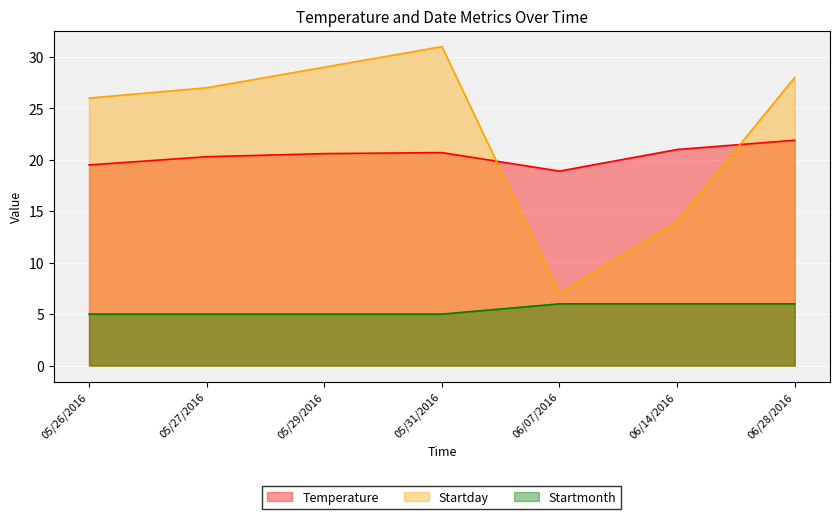

Is the value of Startmonth at 05/26/2016 greater than the value of Temperature at 05/29/2016?

No